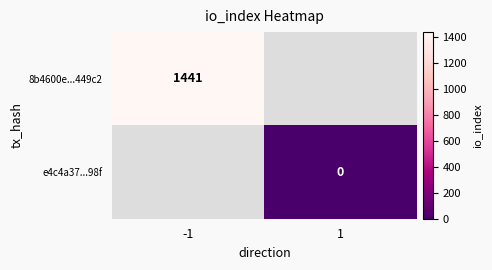

Is it true that 8b4600e...449c2 equals 1441 at -1?

True